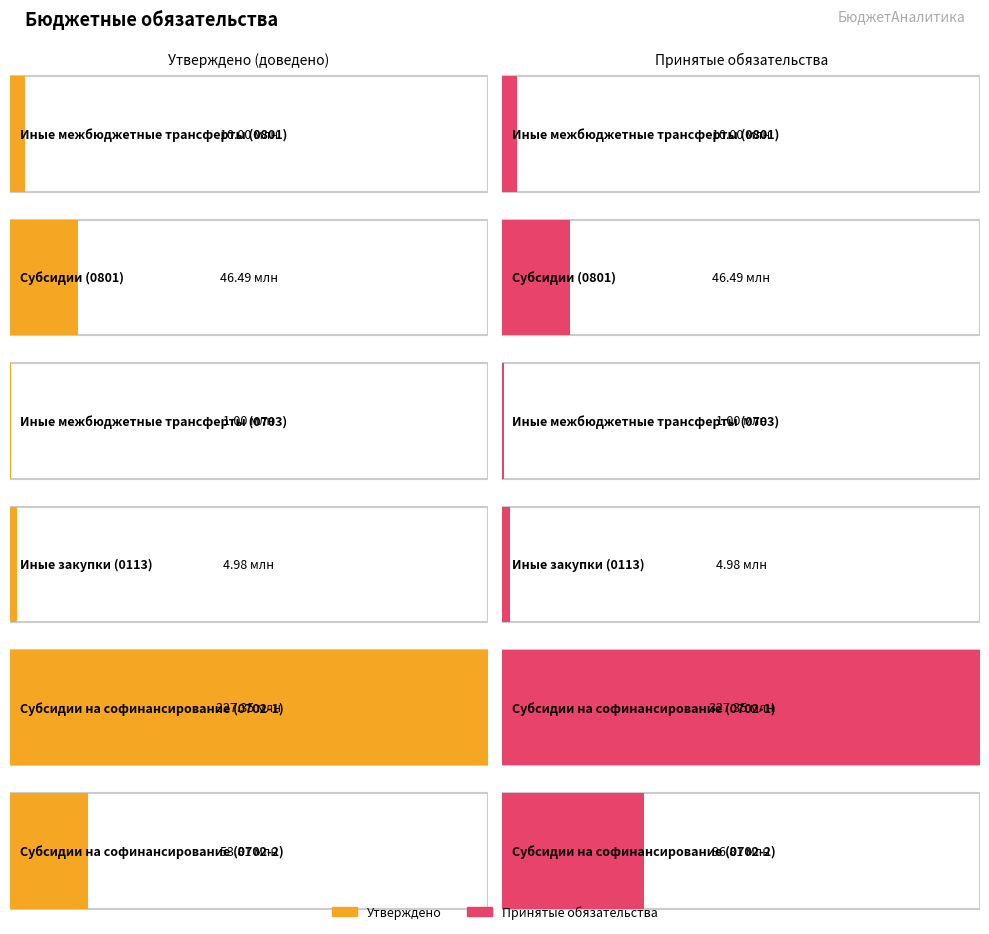

At which category is the sum across all series the highest?

Субсидии на софинансирование (0702-1)